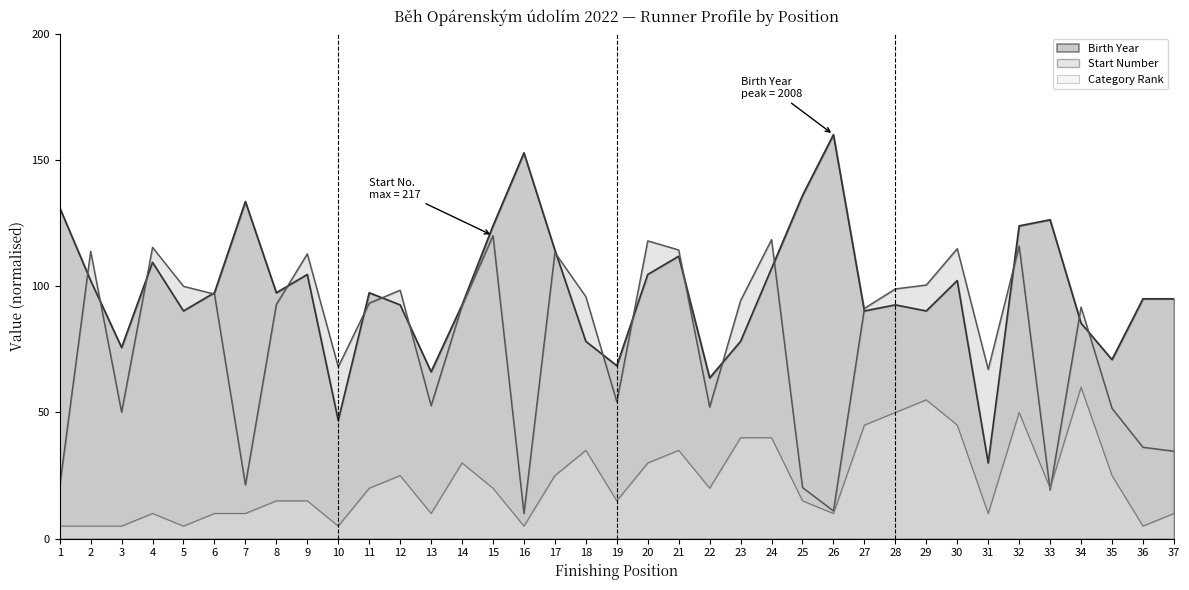

What is the maximum value shown in the chart?

160.0